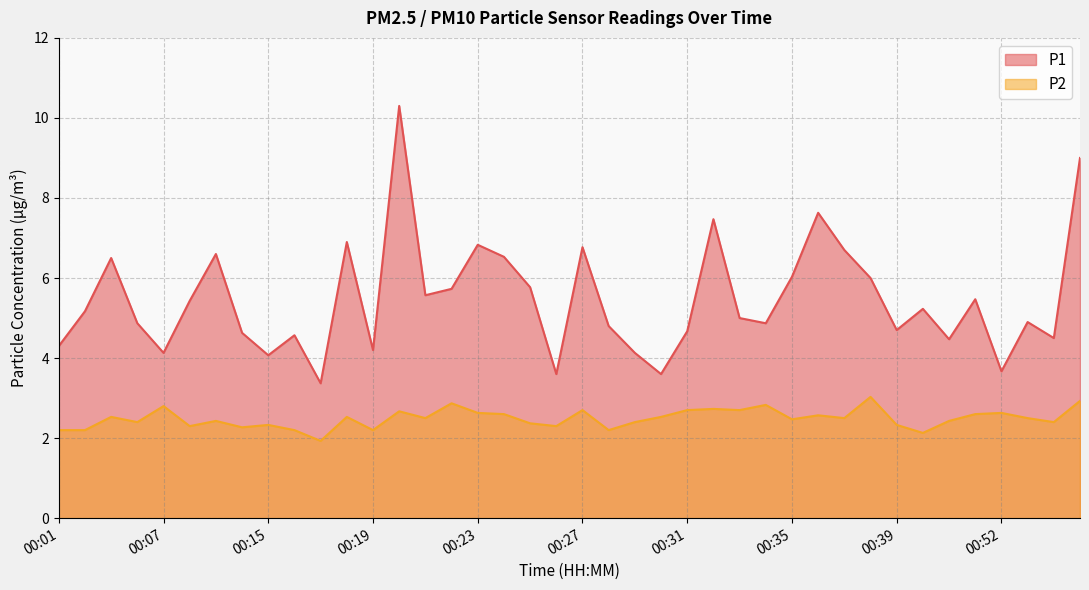

The value of P1 at 00:31 is 2.5. True or false?

False